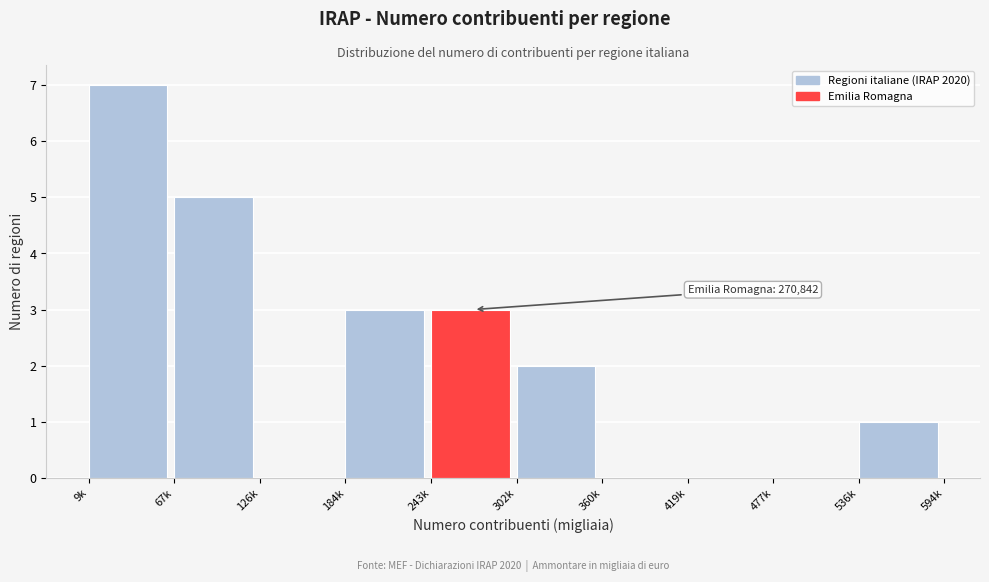

Reading right to left, what are all the values shown in this chart?

536k=1	477k=0	419k=0	360k=0	302k=2	243k=3	184k=3	126k=0	67k=5	9k=7